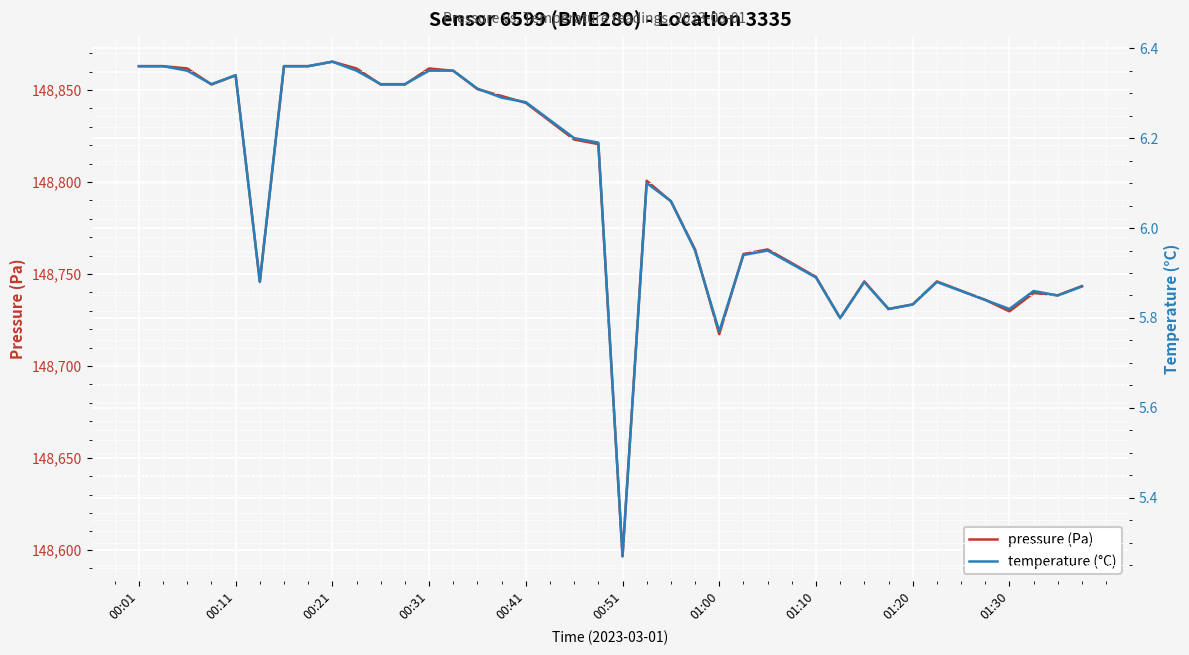

What is the greatest value displayed?

148865.4